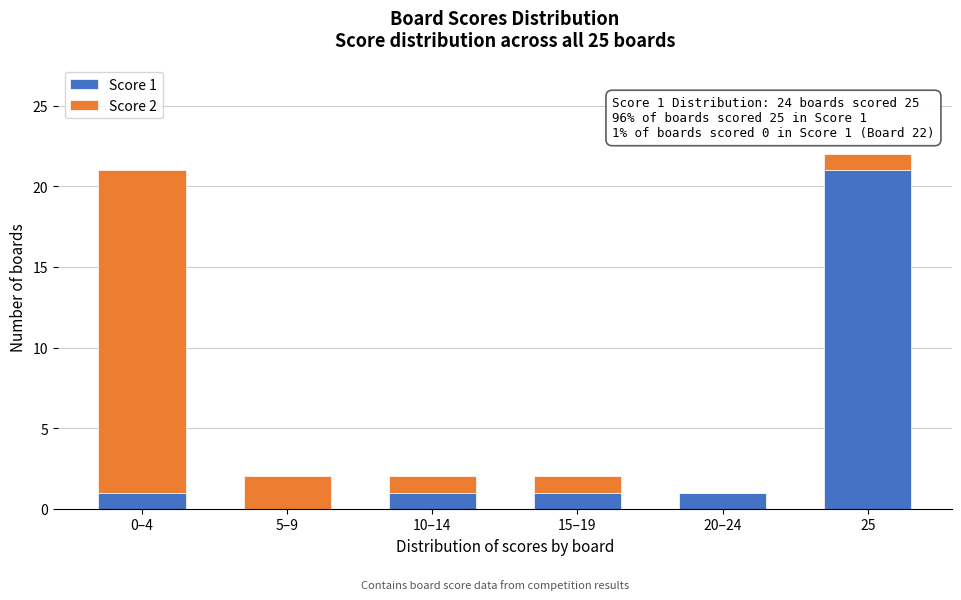

Reading right to left, transcribe the values for Score 1.

25=21	20–24=1	15–19=1	10–14=1	5–9=0	0–4=1